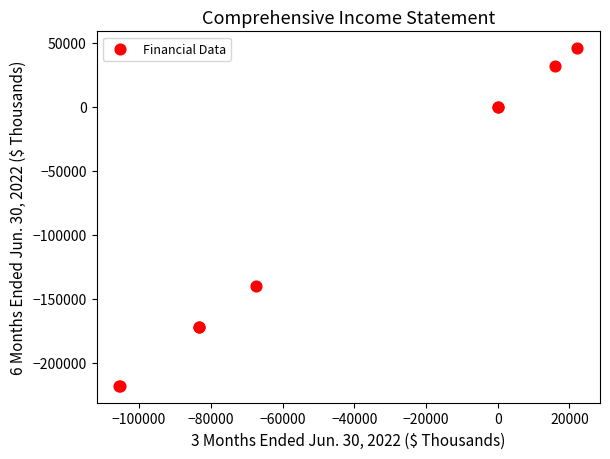

What Y value in the scatter plot is closest to -86071?

-140320